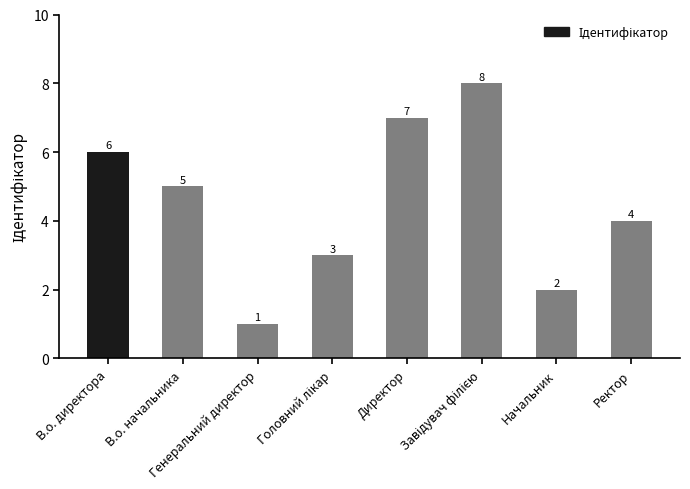

What is the difference between the second highest and second lowest values?

5